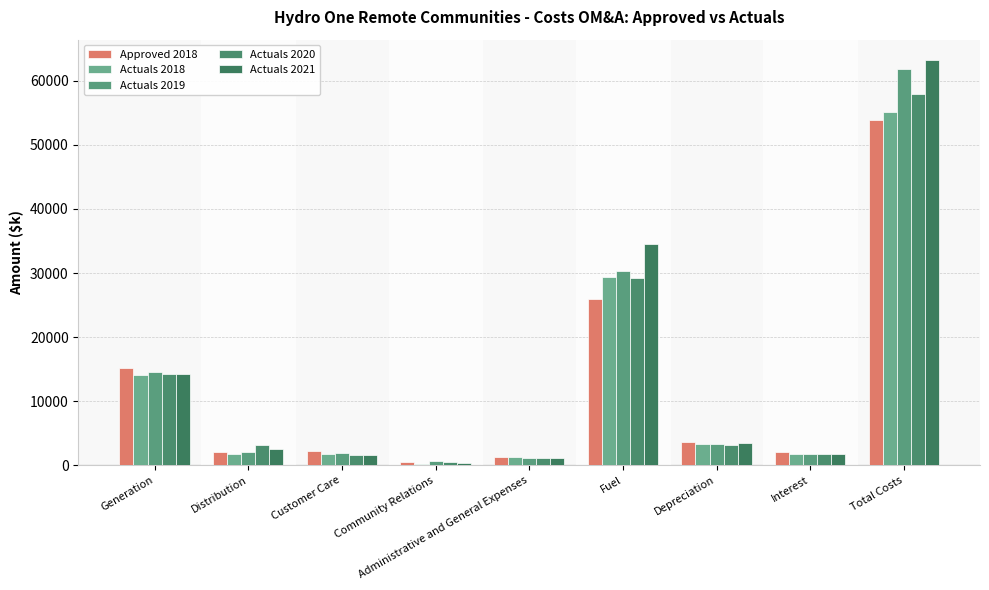

How many data points does each series have?

9